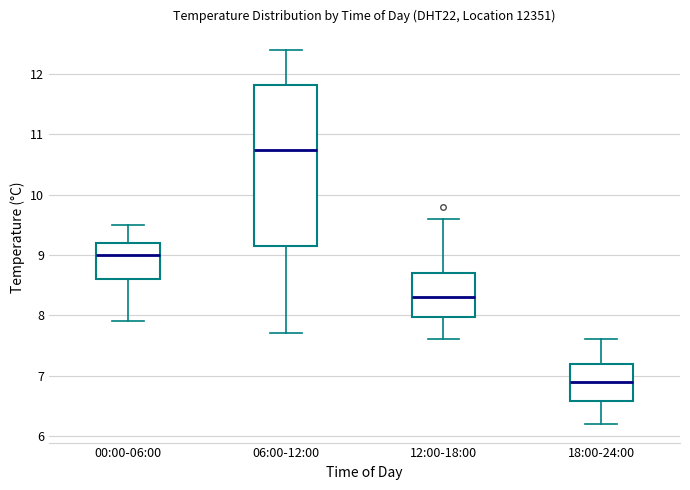

Reading left to right, transcribe this box plot: for each box, give where its median line is, the range the box spans, and where its two whiskers end, as read against the y-axis. The values are not printed on the chart, so give them approximately, as read against the axis.

00:00-06:00: median 9.0, box 8.6 to 9.2, whiskers 7.9 to 9.5
06:00-12:00: median 10.8, box 9.2 to 11.8, whiskers 7.7 to 12.4
12:00-18:00: median 8.3, box 8.0 to 8.7, whiskers 7.6 to 9.6
18:00-24:00: median 6.9, box 6.6 to 7.2, whiskers 6.2 to 7.6